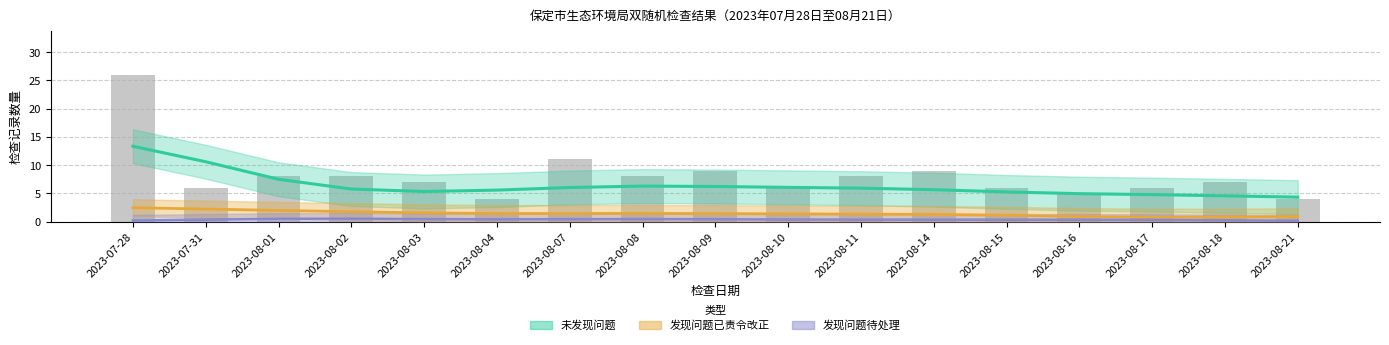

Reading left to right, list all the values displayed in this chart.

未发现问题: 22	6	4	5	6	3	8	7	6	5	7	6	5	4	5	6	3
发现问题已责令改正: 4	0	3	2	1	1	2	1	2	1	1	2	1	1	0	1	1
发现问题待处理: 0	0	1	1	0	0	1	0	1	0	0	1	0	0	1	0	0